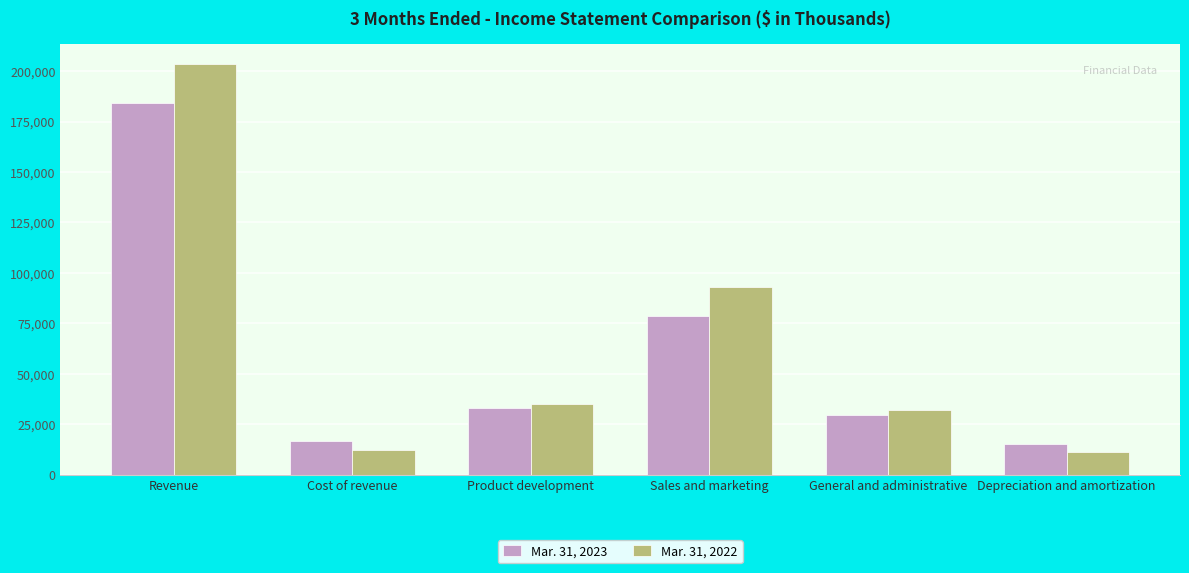

True or false: Mar. 31, 2022 has a value of 53600 at Sales and marketing.

False